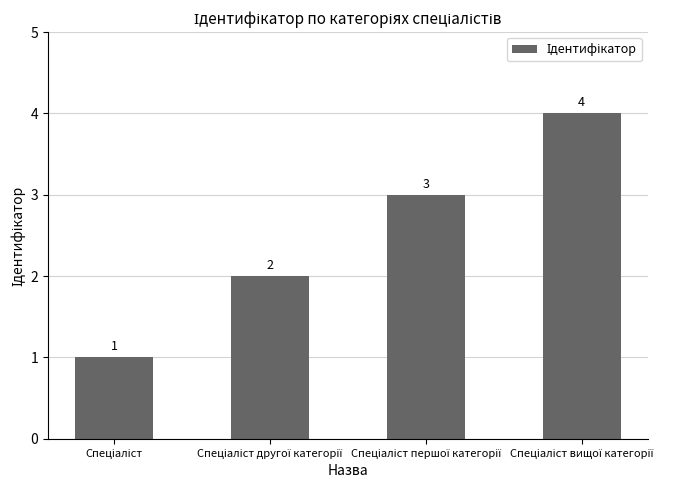

What is the smallest value displayed?

1